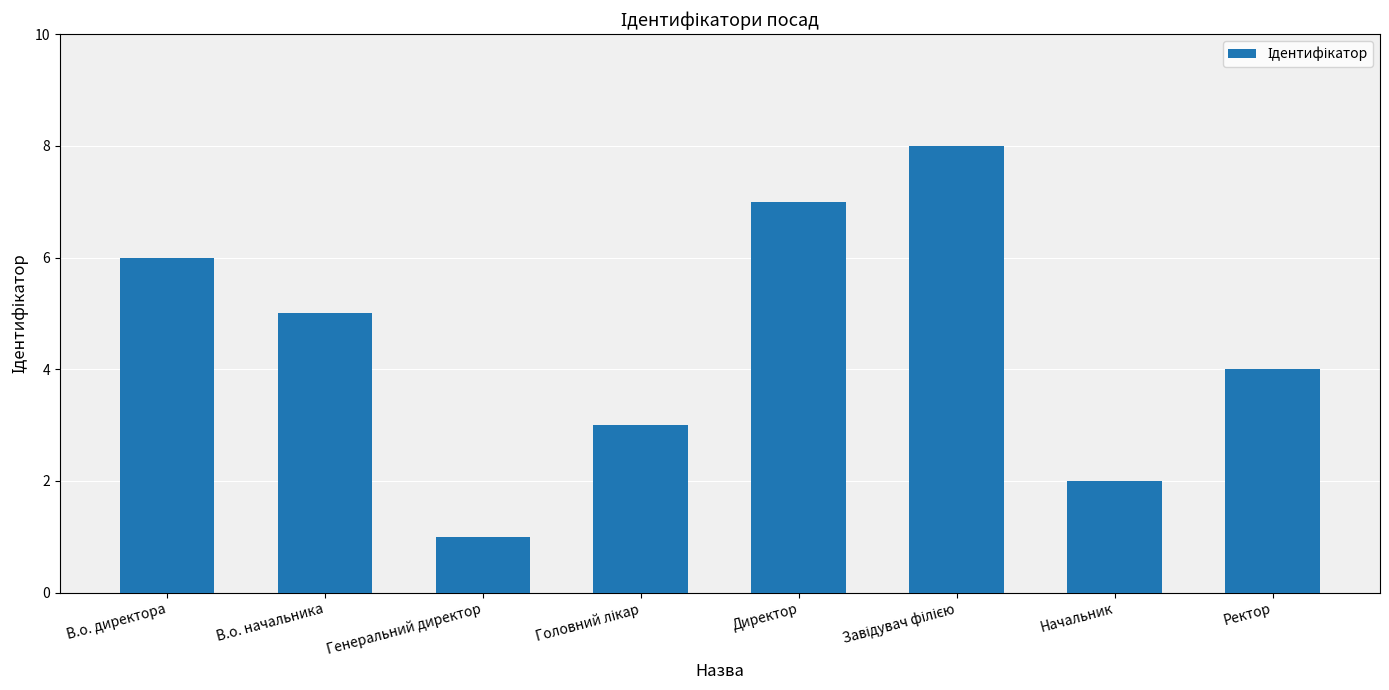

What position from the right is Начальник?

2